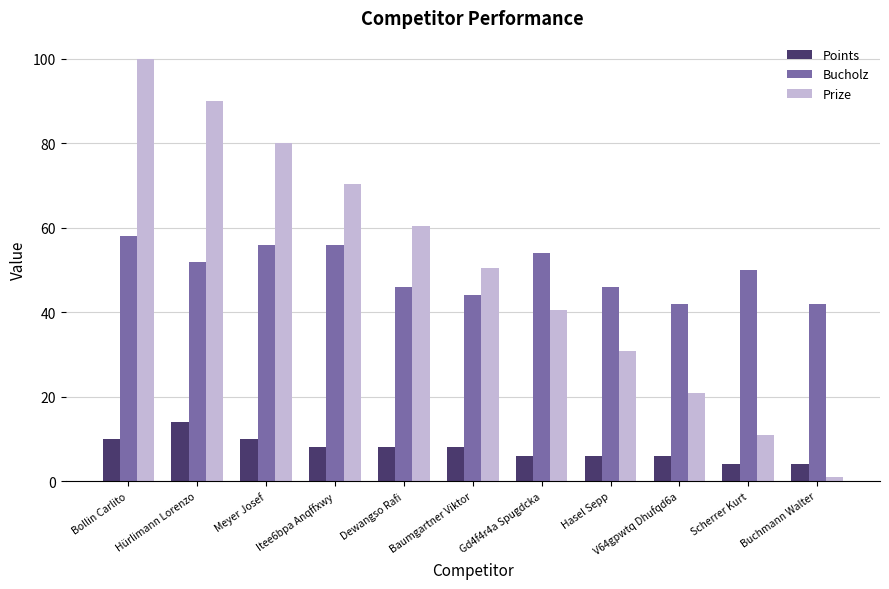

The Bucholz series shows 10.8 at Dewangso Rafi. True or false?

False